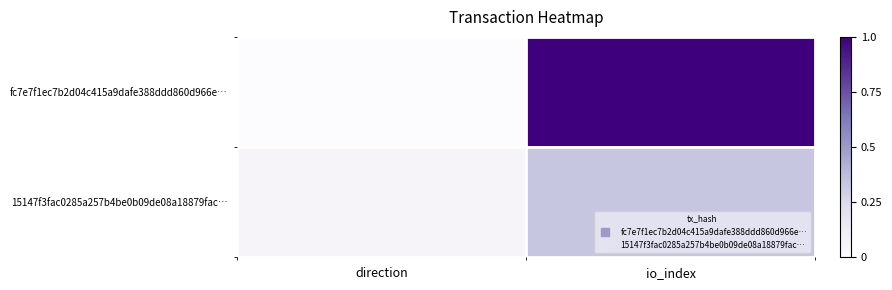

What is the maximum value shown in the chart?

1.0